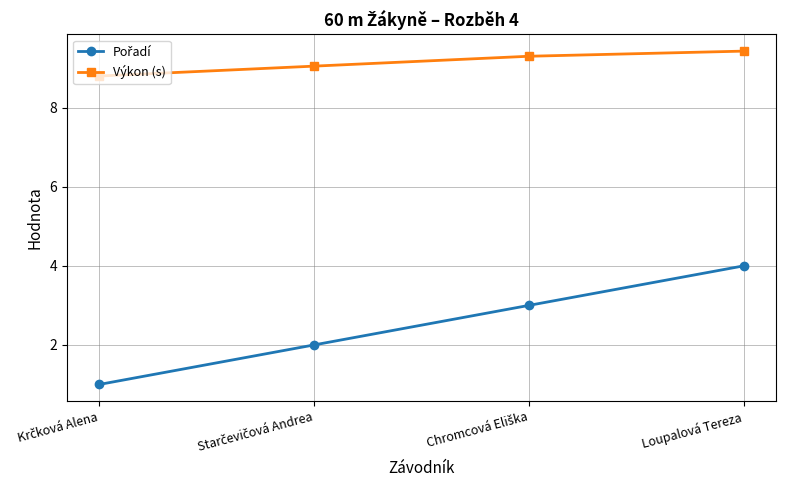

The value of Výkon (s) at Loupalová Tereza is 5.5. True or false?

False